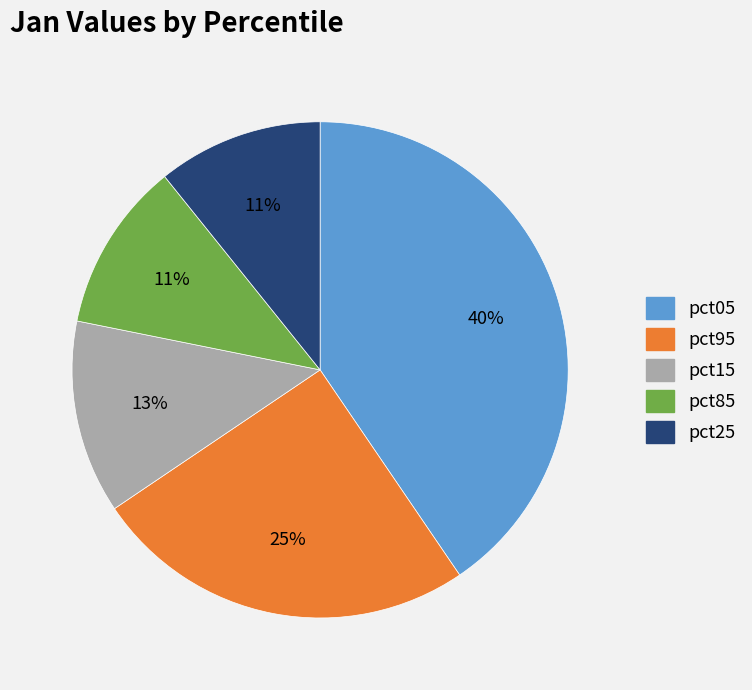

Which slice is the largest?

pct05